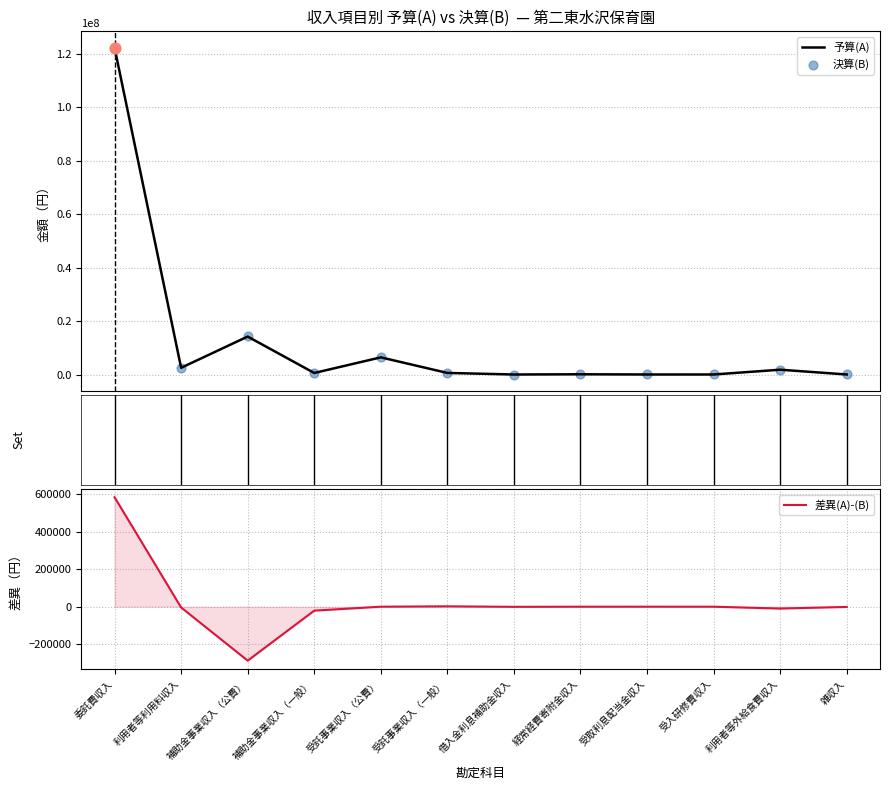

Which series has the largest Y range (max minus min)?

予算(A)